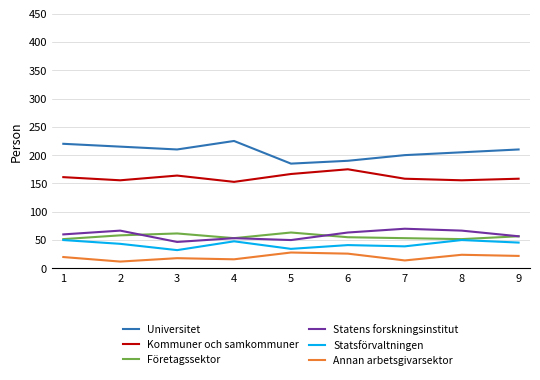

True or false: Kommuner och samkommuner and Statens forskningsinstitut intersect in this chart.

False